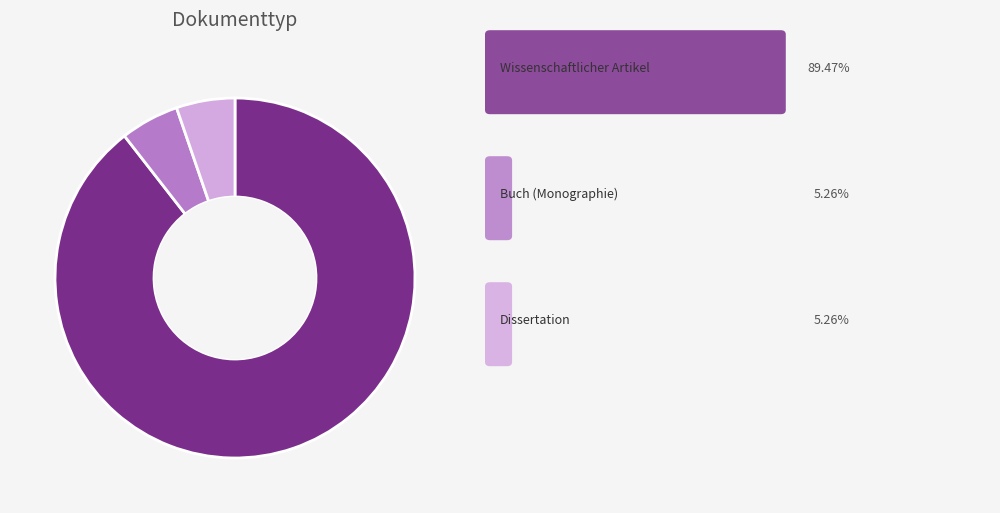

Does any single category account for the majority?

Yes